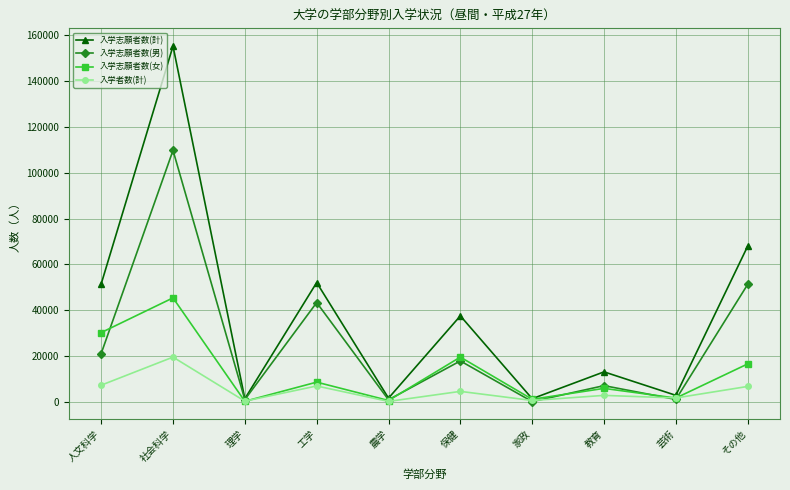

True or false: 入学志願者数(男) has a value of 17961 at 保健.

True